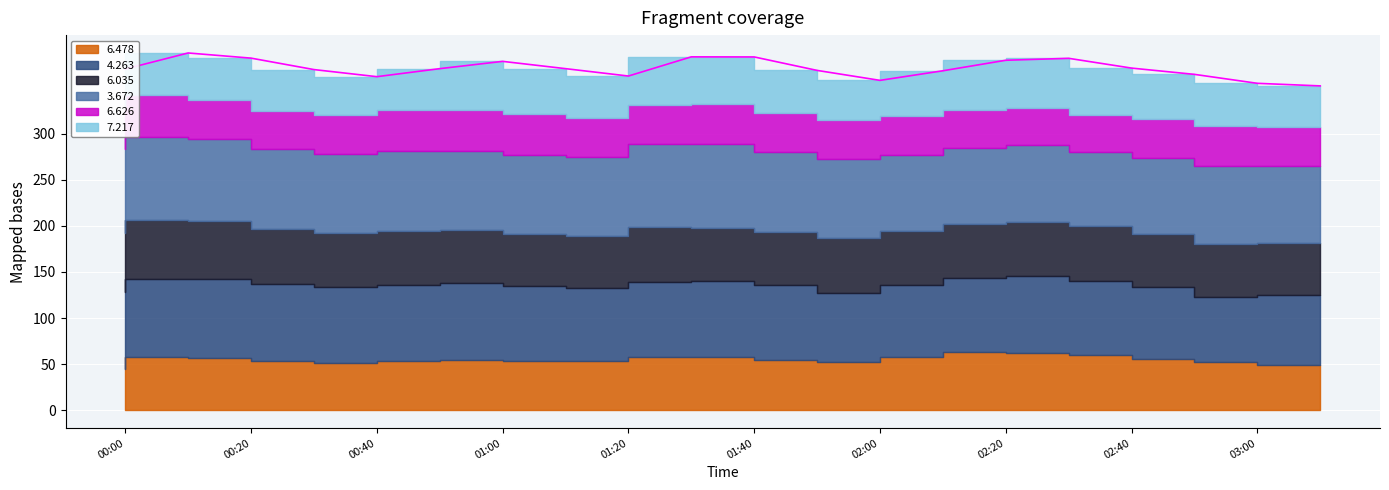

What position from the right is 2015/09/09 01:50?

9